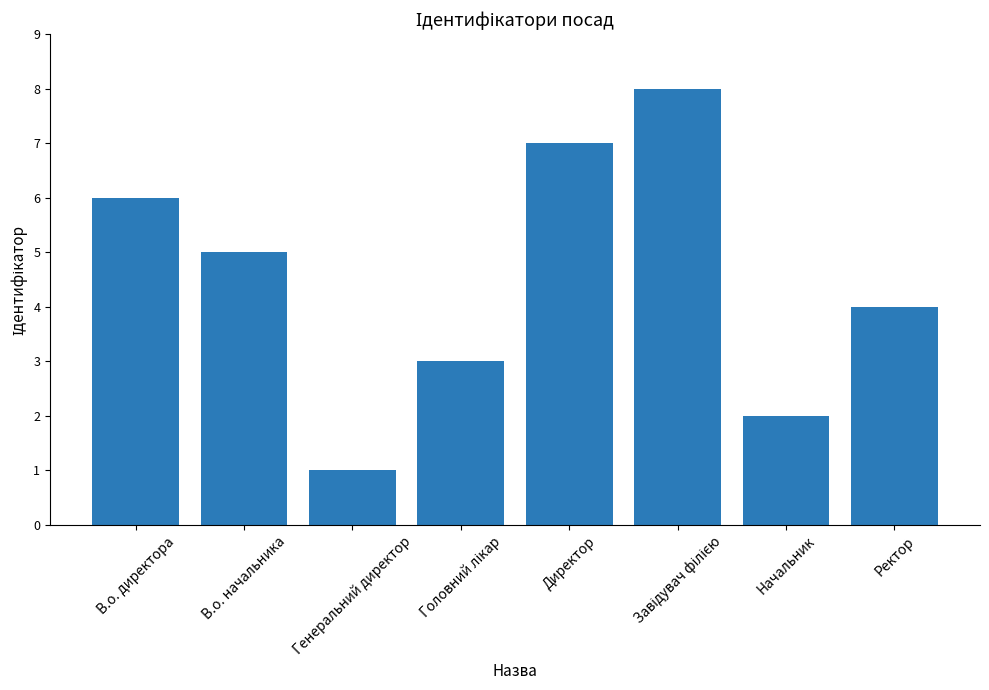

Reading left to right, transcribe all the data shown in this chart.

6	5	1	3	7	8	2	4